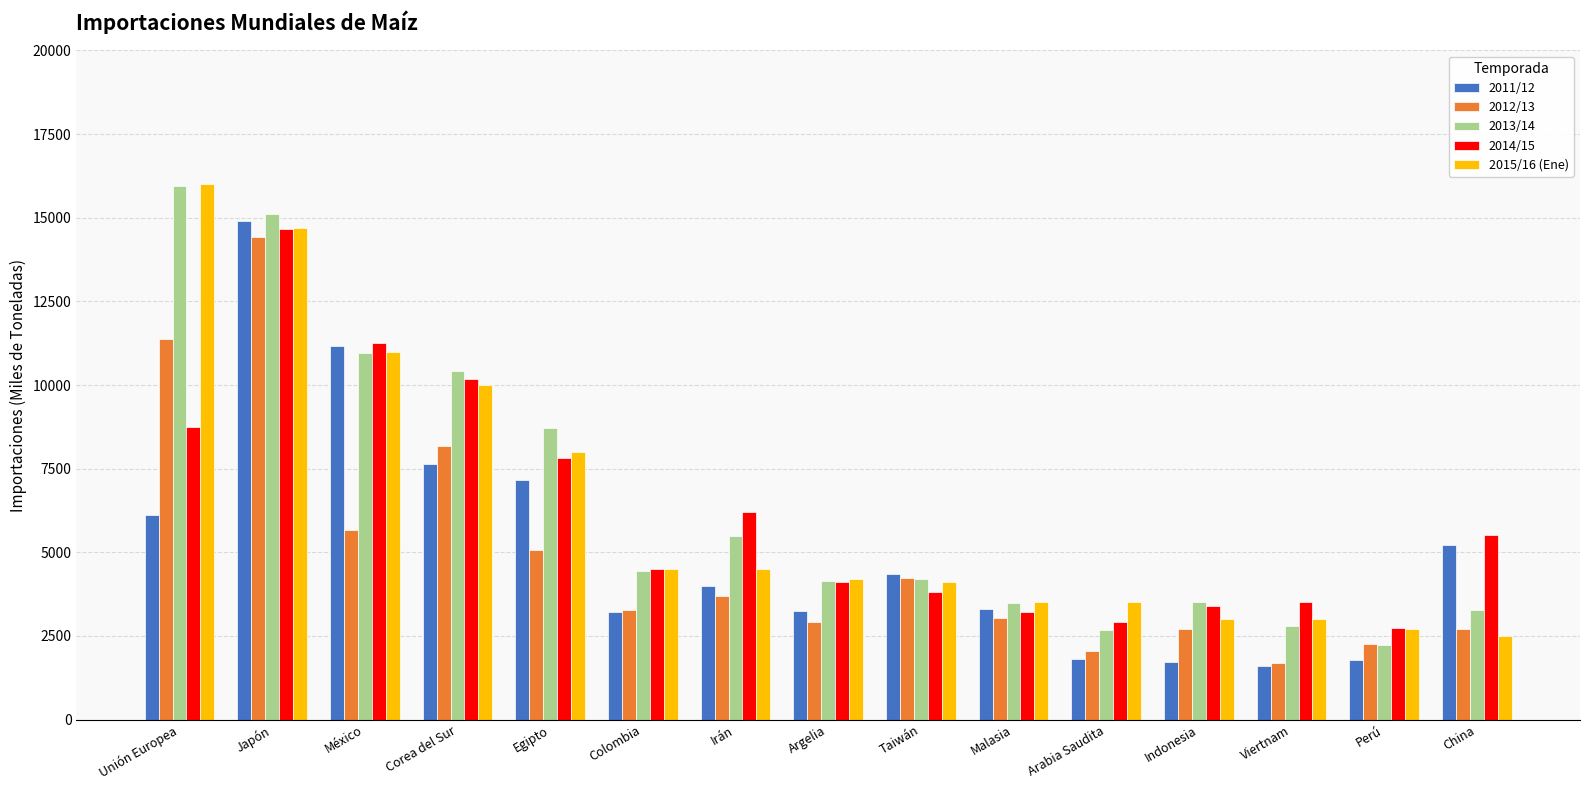

What is the maximum value shown in the chart?

16000